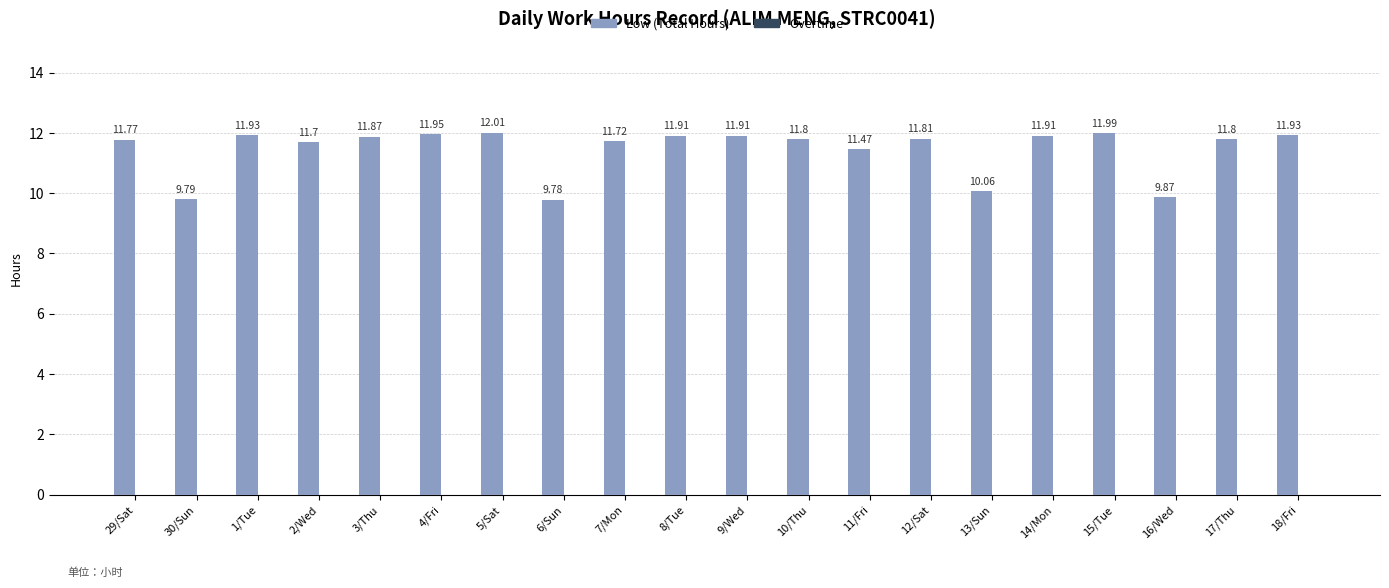

What is the difference between the maximum and minimum values?

2.2